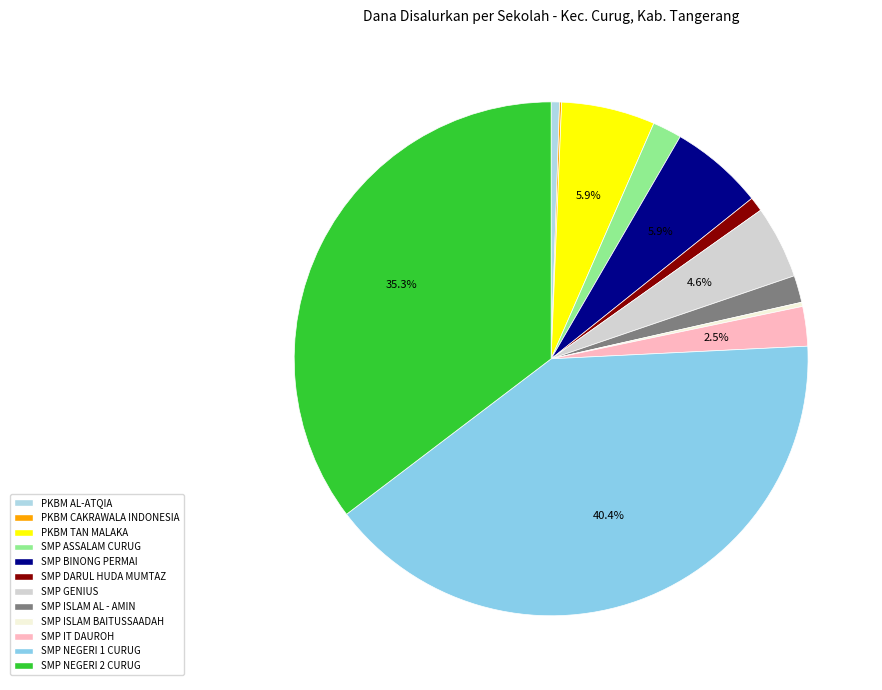

To the nearest percent, what is the combined percentage of SMP BINONG PERMAI and SMP GENIUS?

10%